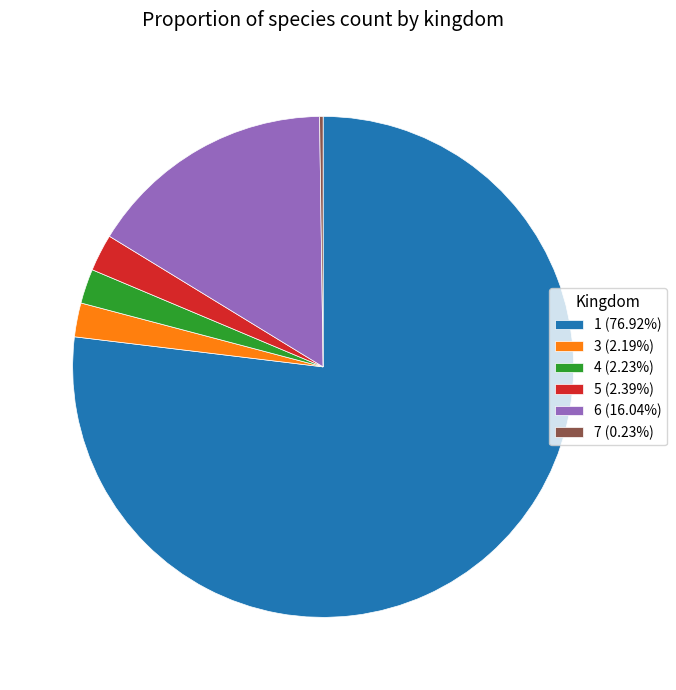

Does 4 (2.23%) account for over 50% of the chart?

No